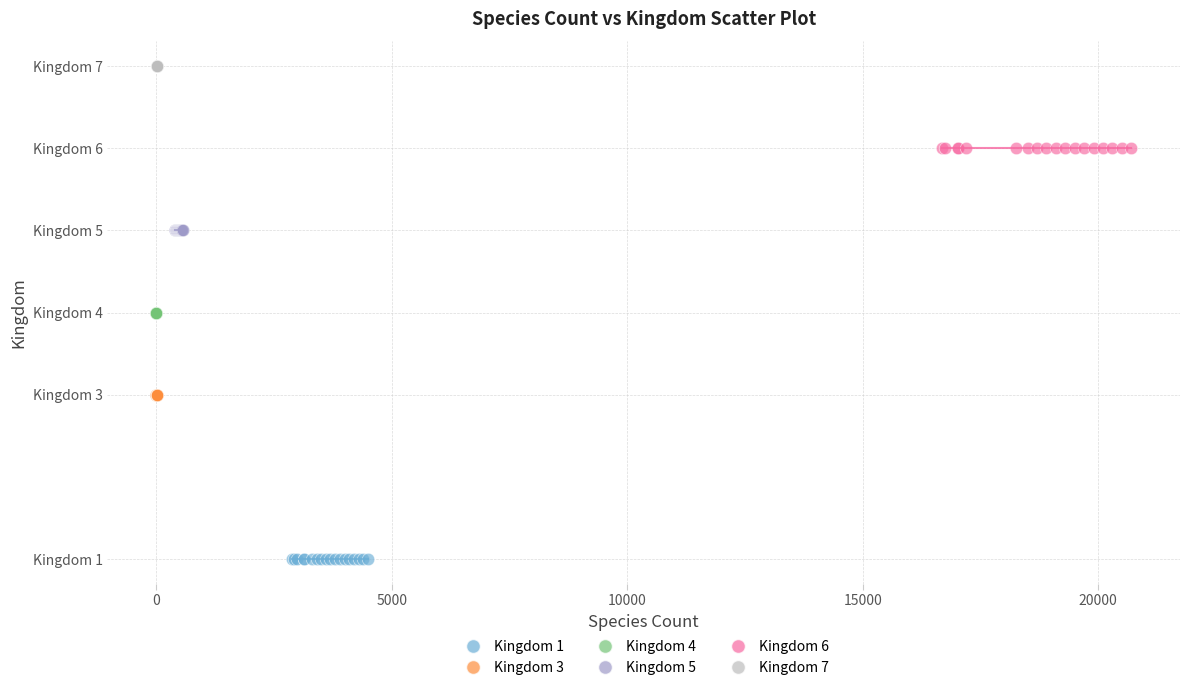

Which series contains the highest Y value?

Kingdom 7